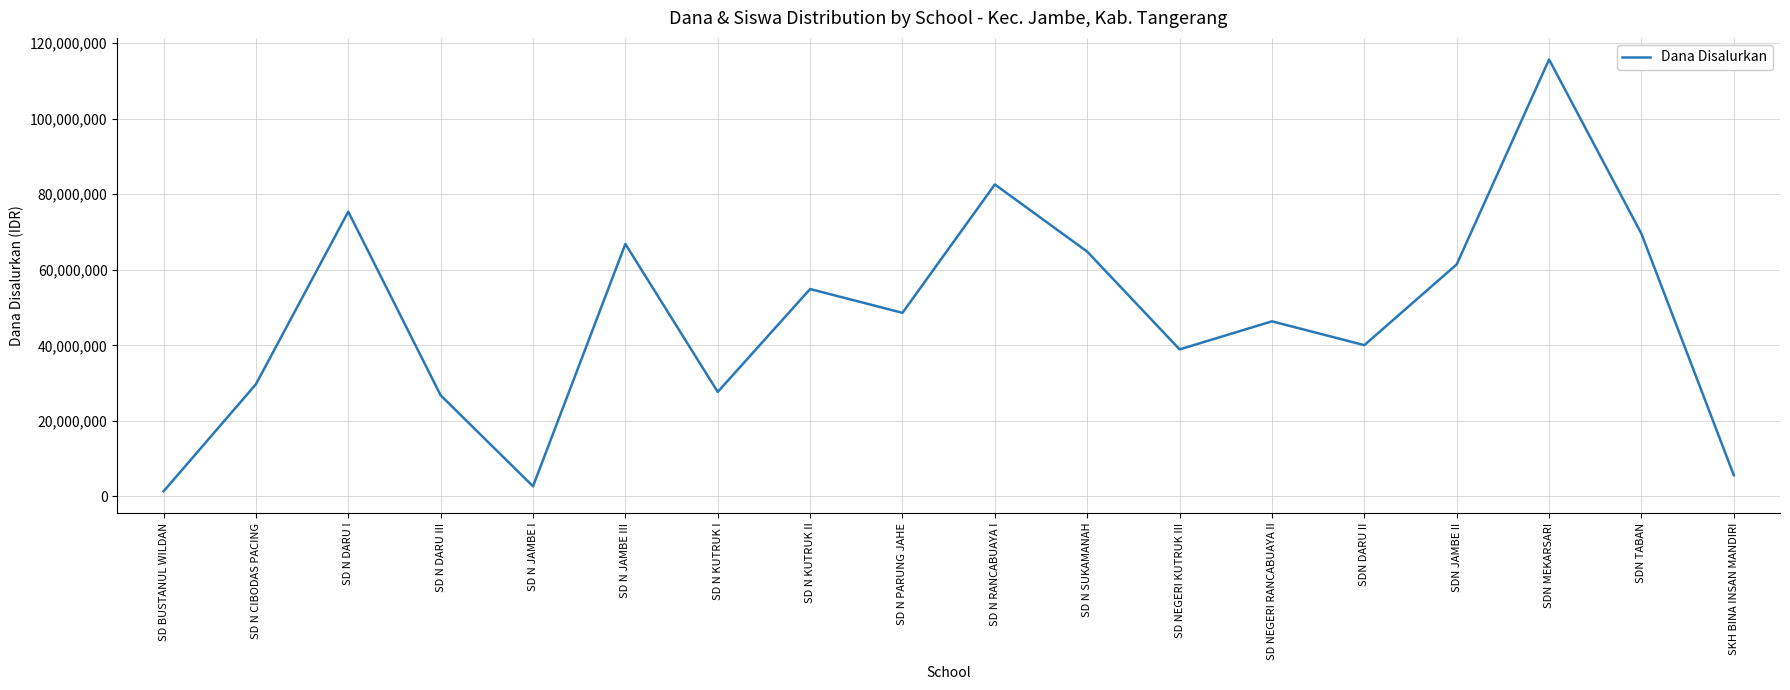

What is the difference between the second highest and second lowest values?

79875000